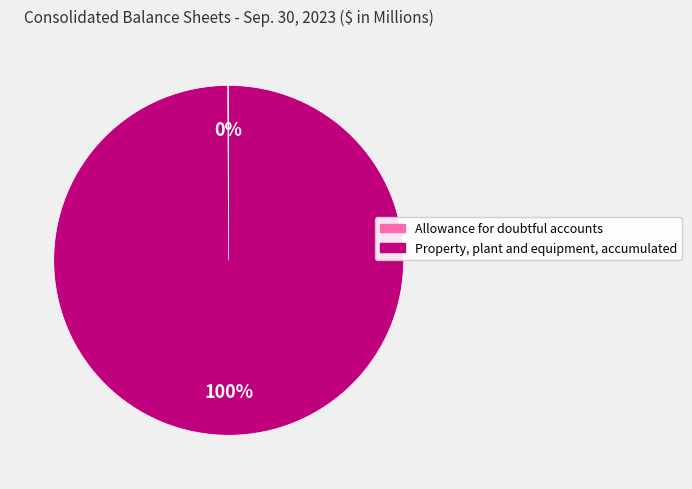

To the nearest percent, what is the average slice percentage?

50%